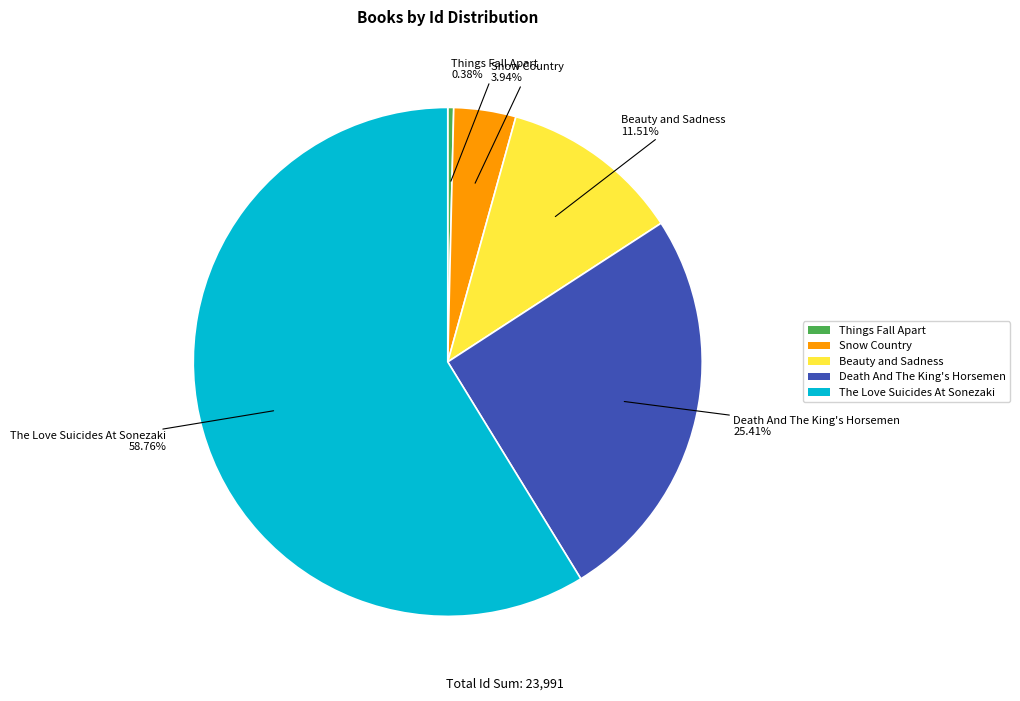

Which has a higher value, Death And The King's Horsemen or Things Fall Apart?

Death And The King's Horsemen